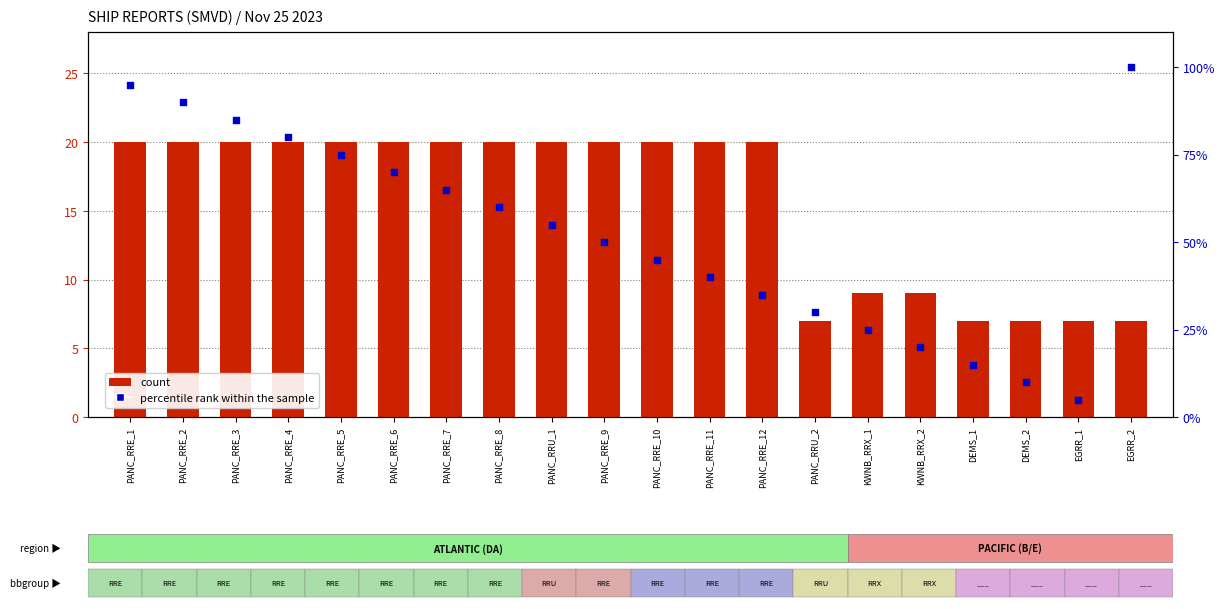

Which series has the widest spread of Y values?

percentile rank within the sample